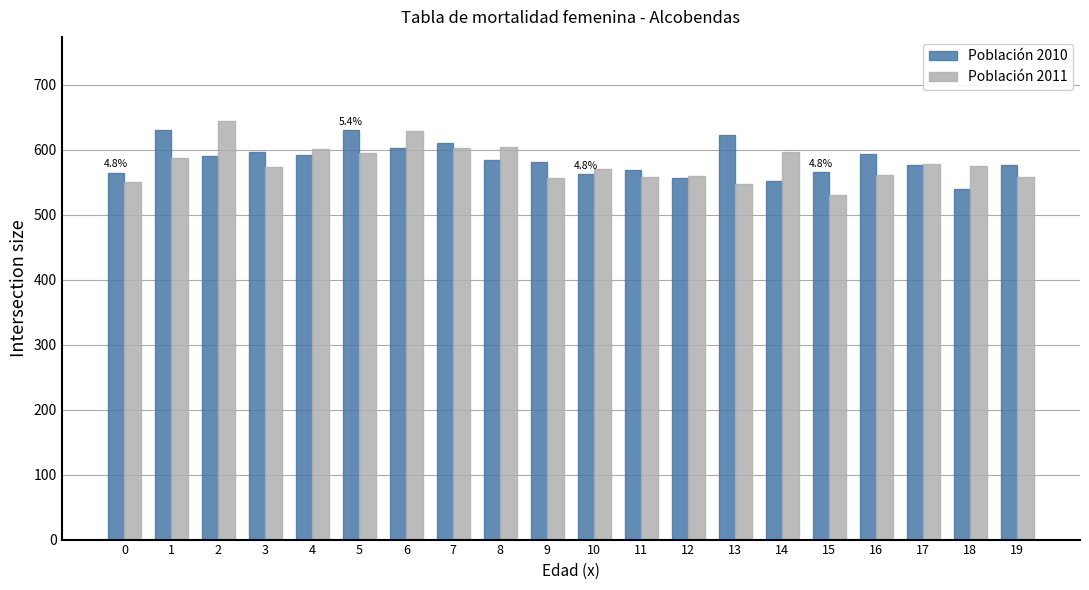

What is the total value across all series at 7?

1214